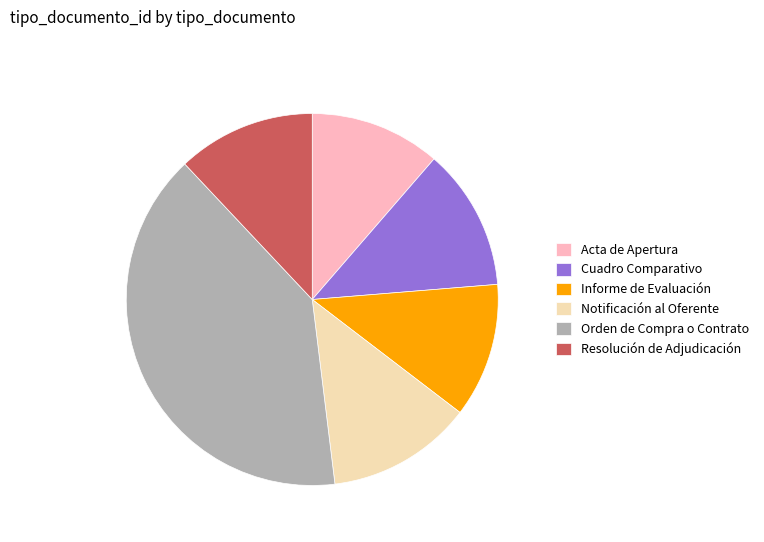

How many segments does this pie chart have?

6